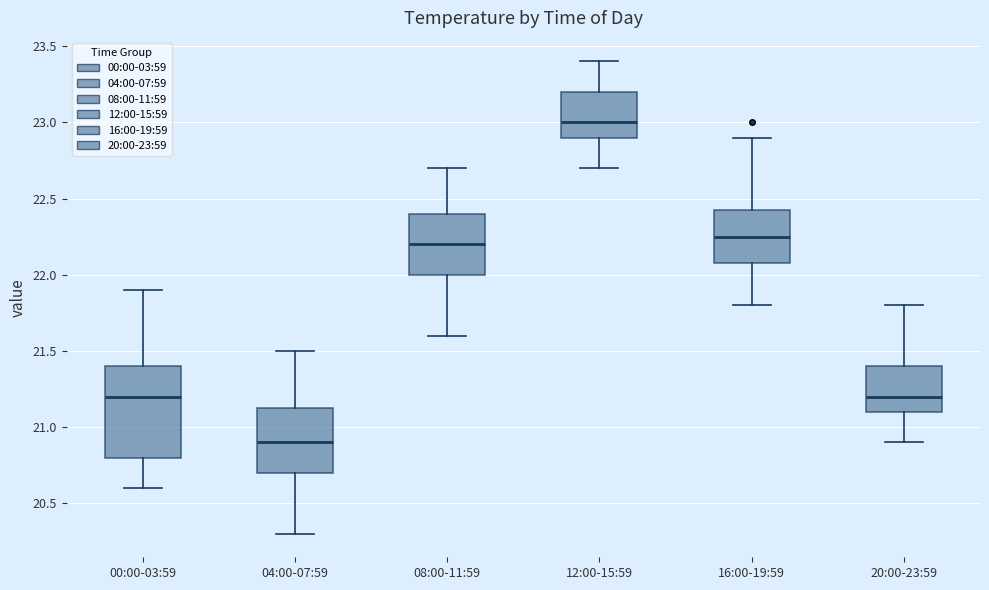

Which box is the tallest, from its lower edge to its upper edge?

00:00-03:59